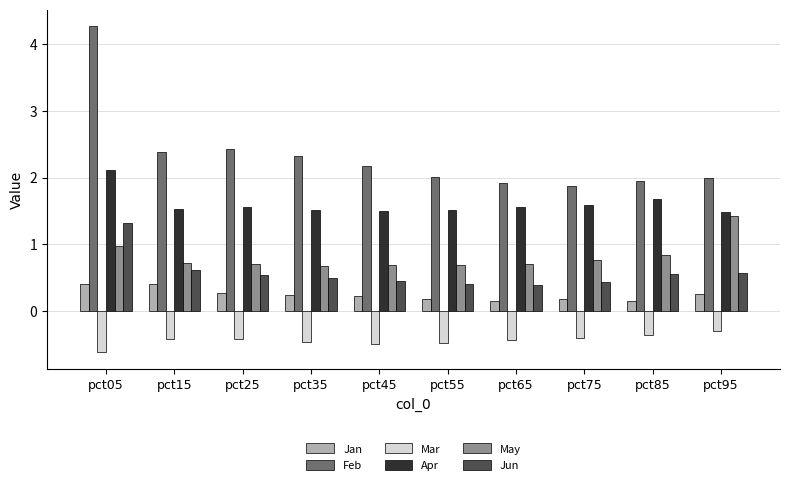

What value does the Apr series have at pct85?

1.7